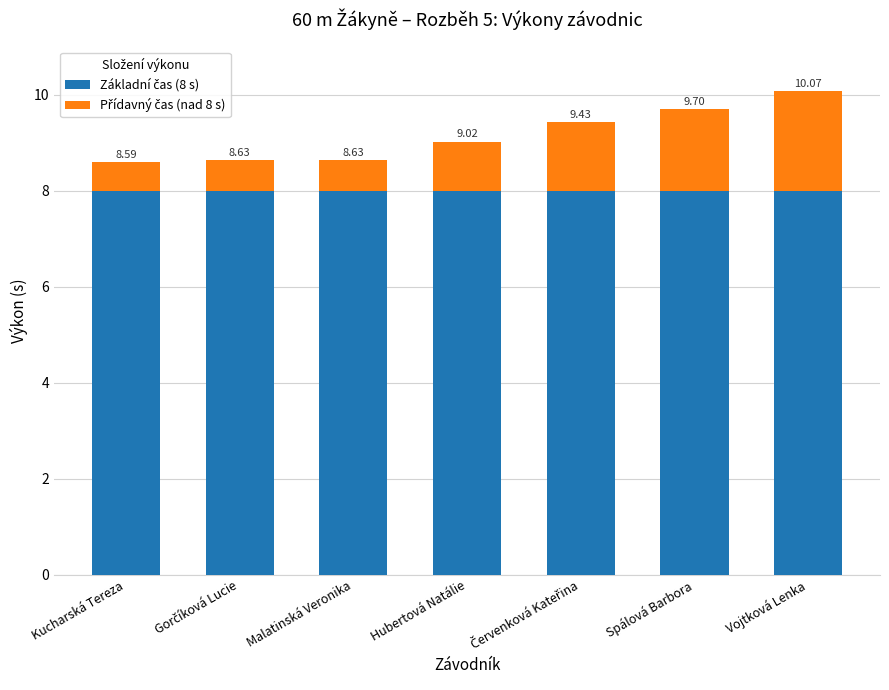

What is the total value across all series at Gorčíková Lucie?

8.6